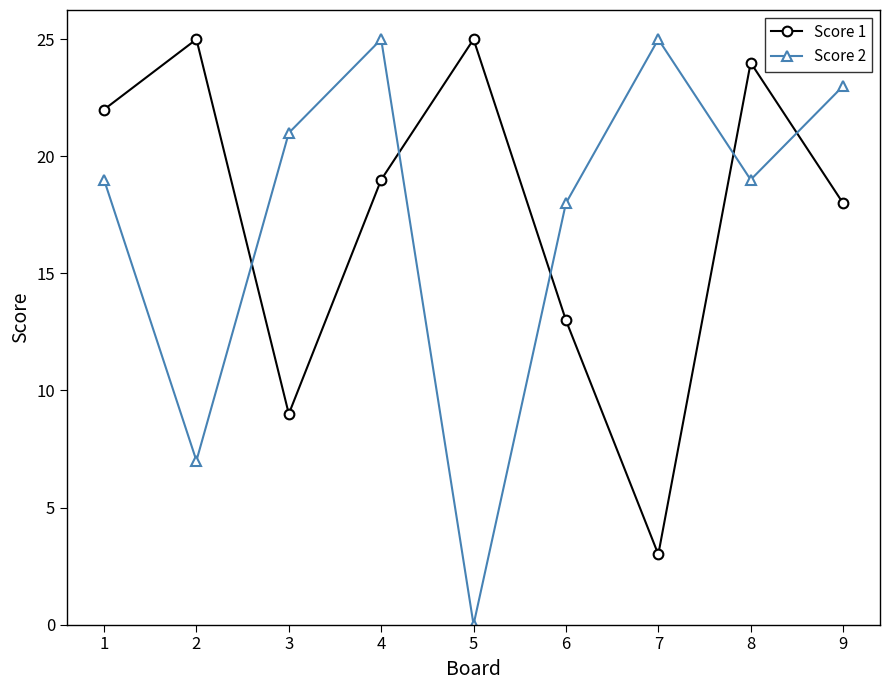

How many lines are shown in the chart?

2